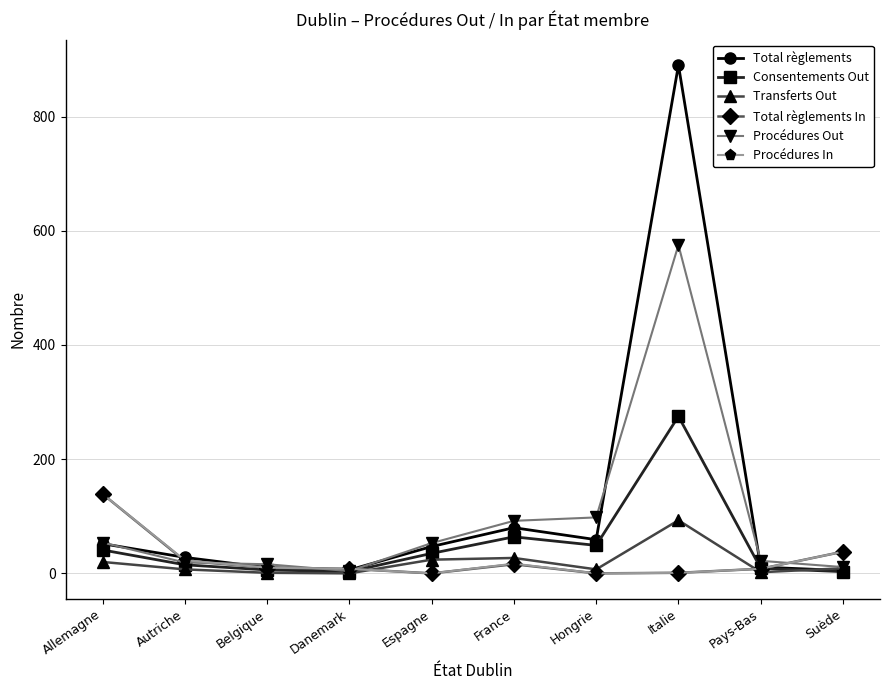

What position from the right is Allemagne?

10